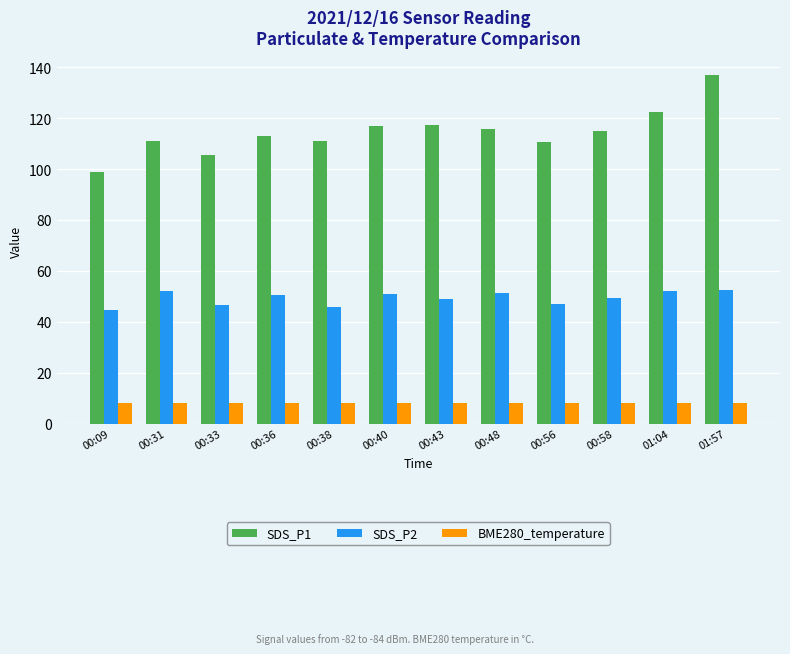

Are the bars horizontal?

No